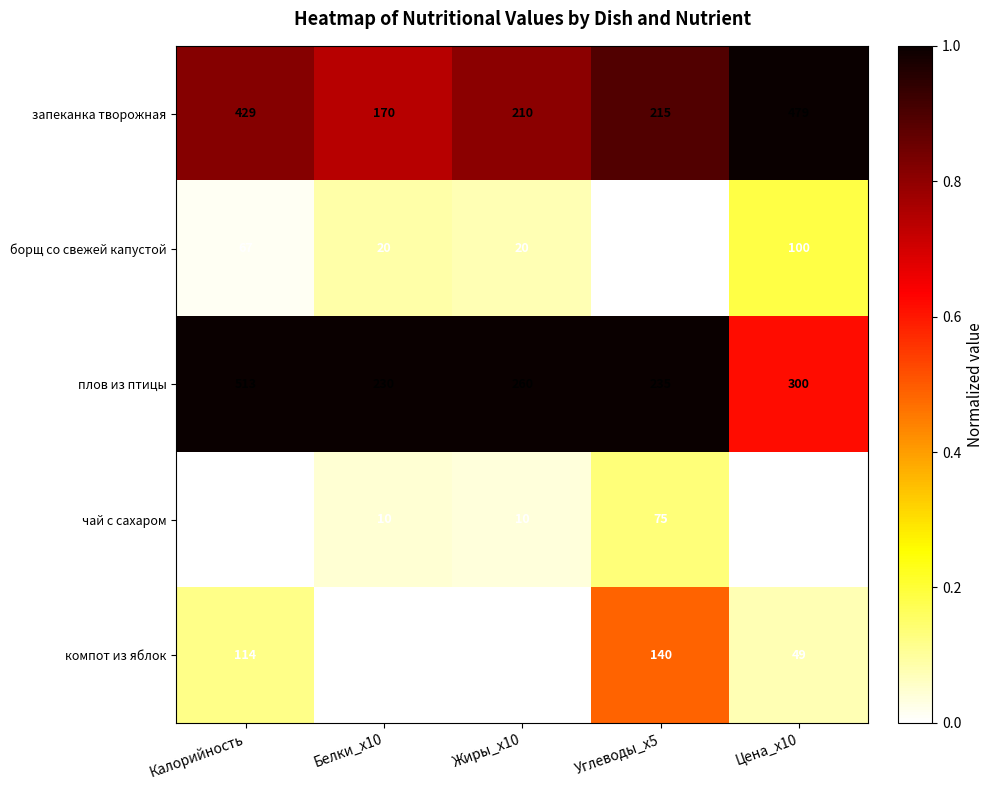

Reading right to left, list all the values displayed in this chart.

запеканка творожная: 479	215	210	170	429
борщ со свежей капустой: 100	50	20	20	67
плов из птицы: 300	235	260	230	513
чай с сахаром: 13	75	10	10	61
компот из яблок: 49	140	0	0	114